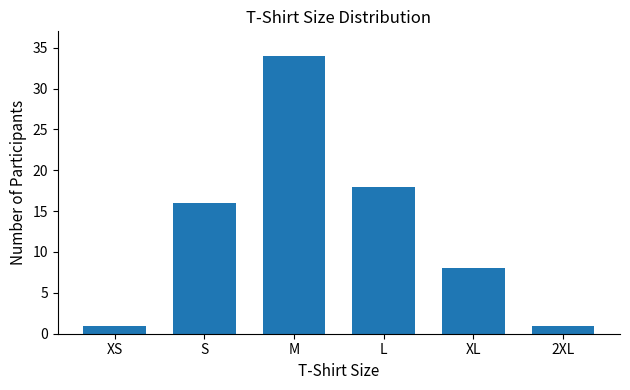

Reading left to right, extract all data points from this chart.

1	16	34	18	8	1